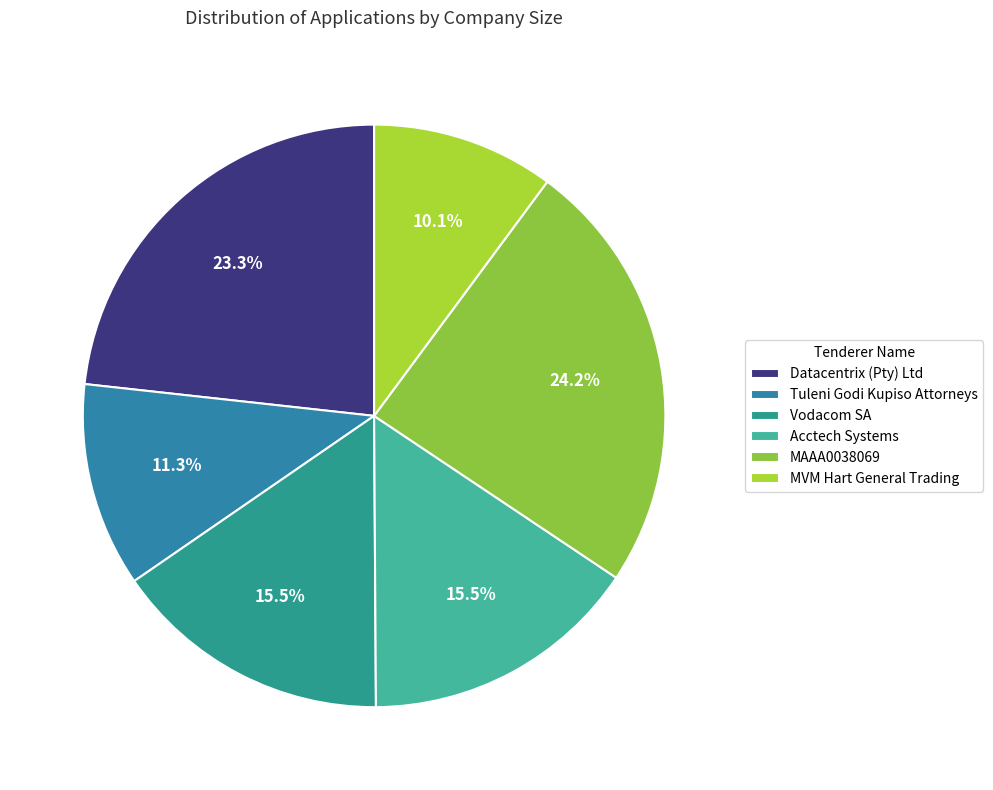

What is the total percentage of MVM Hart General Trading and MAAA0038069?

34.4%